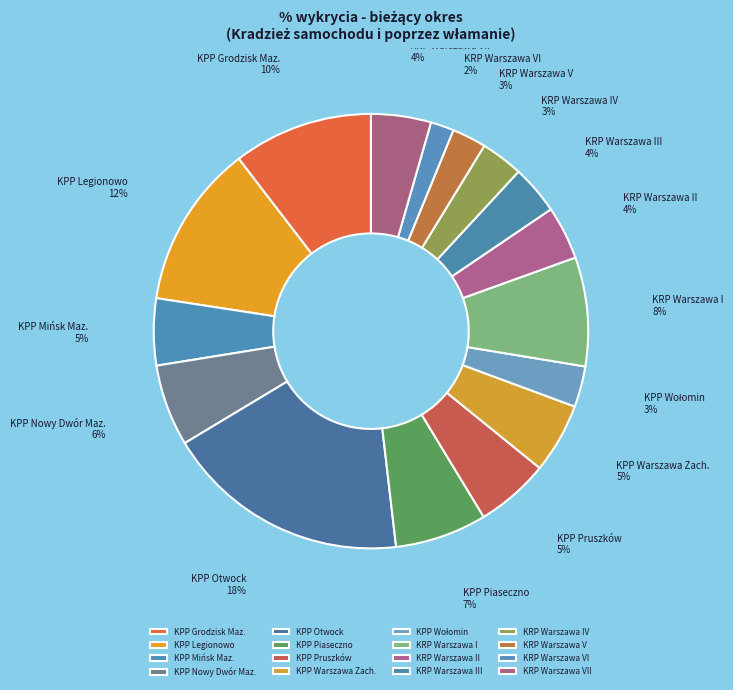

To the nearest percent, what is the difference between the KPP Legionowo and KPP Piaseczno slice percentages?

5%